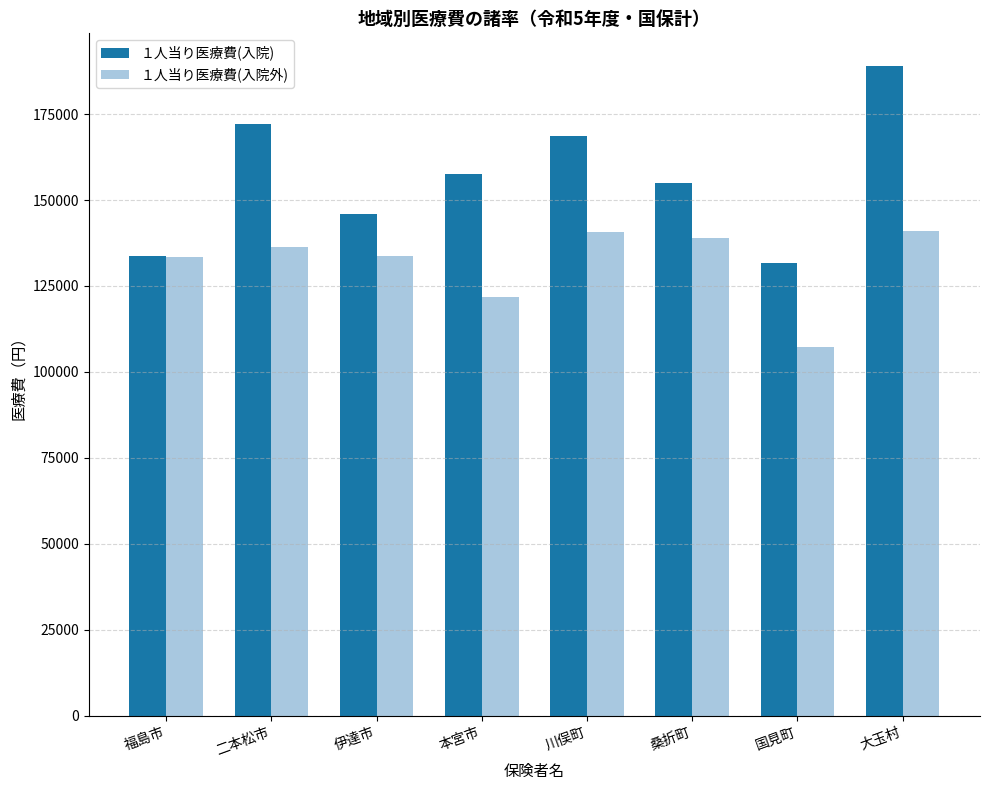

At which label is １人当り医療費(入院外) closest to 124171?

本宮市